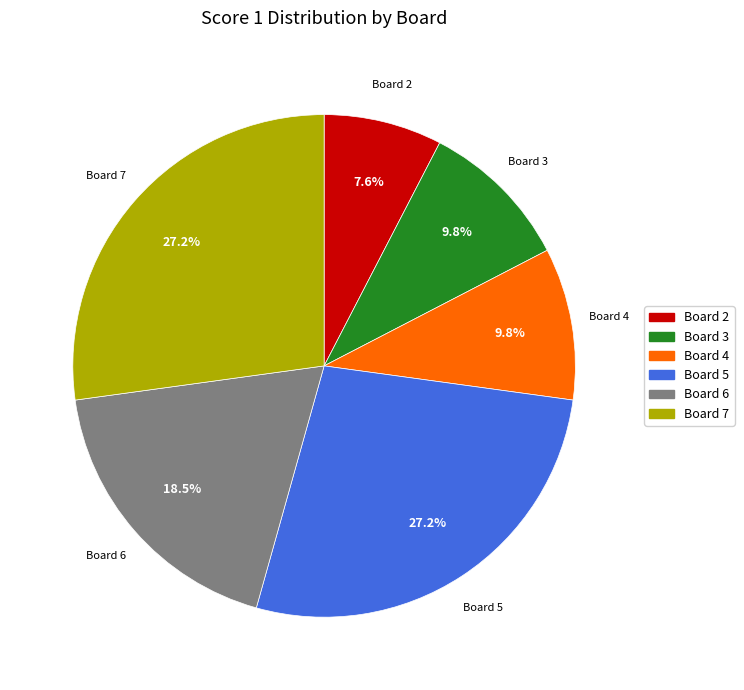

Is there a majority slice in this chart?

No